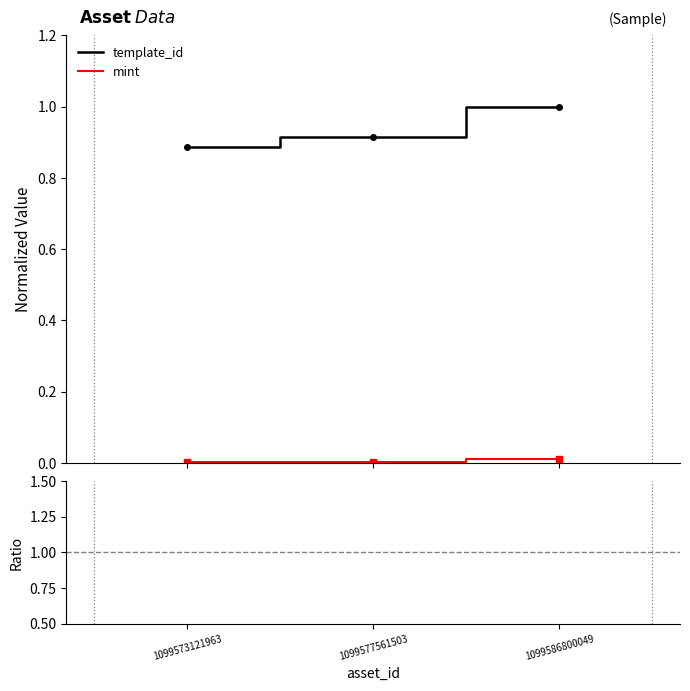

How many data points does each series have?

3